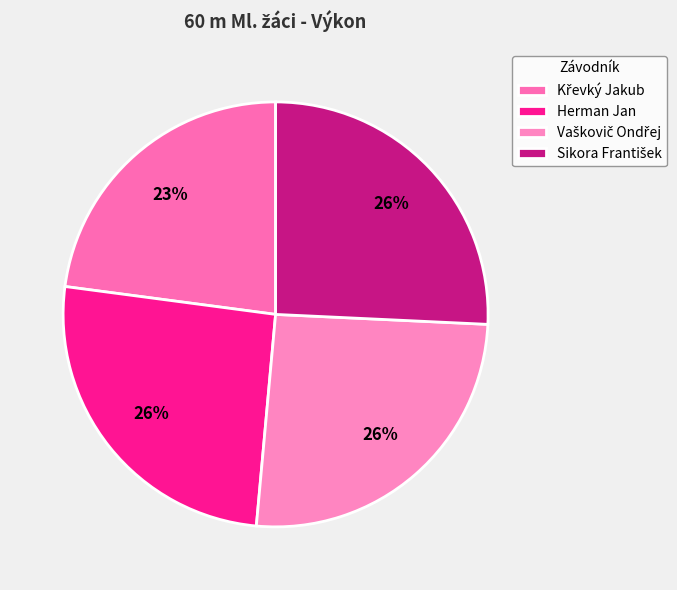

To the nearest percent, what is the difference between the largest and smallest slice percentages?

3%